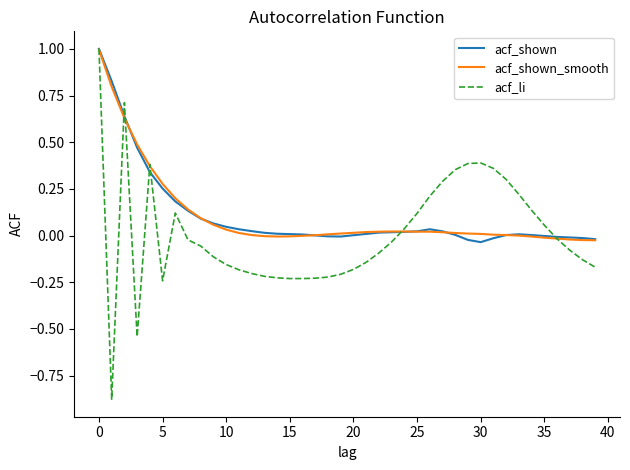

What is the maximum value shown in the chart?

1.0